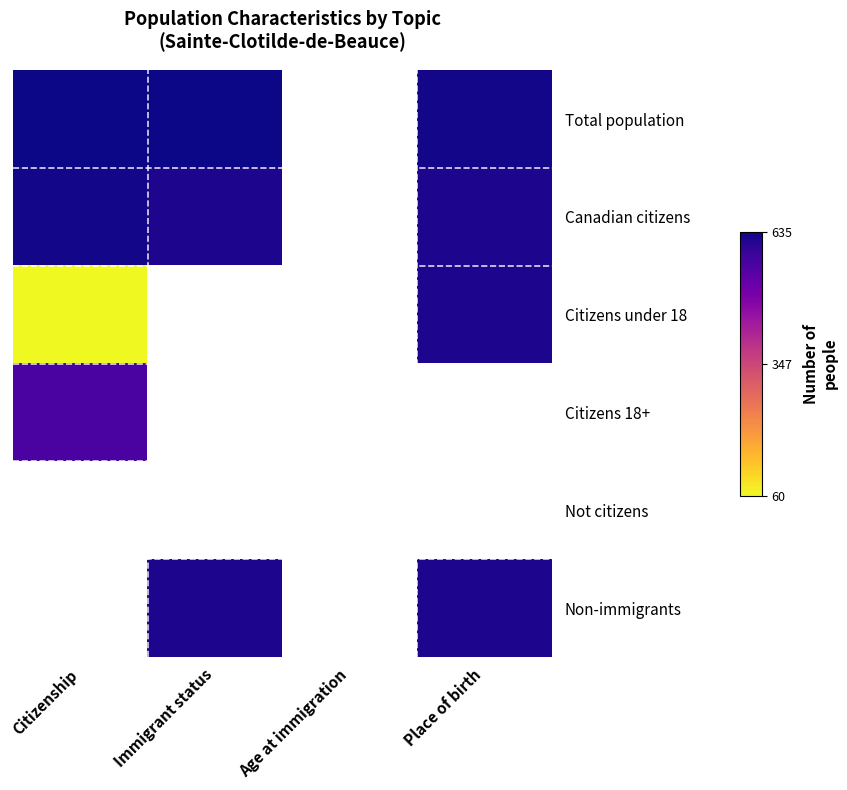

How many values in Citizens under 18 are above zero?

2